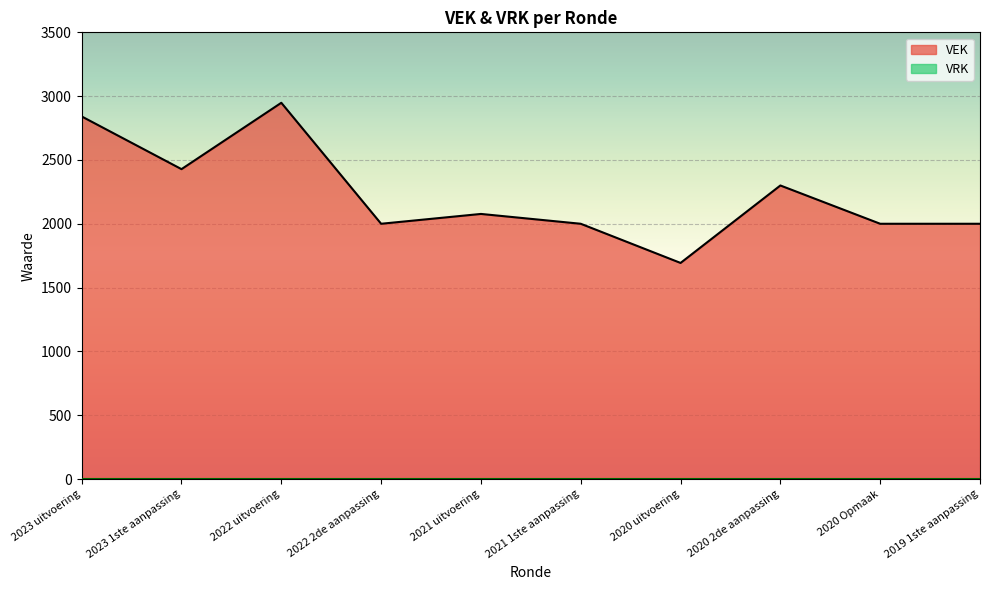

True or false: the data has more than 0 interior local peaks.

True